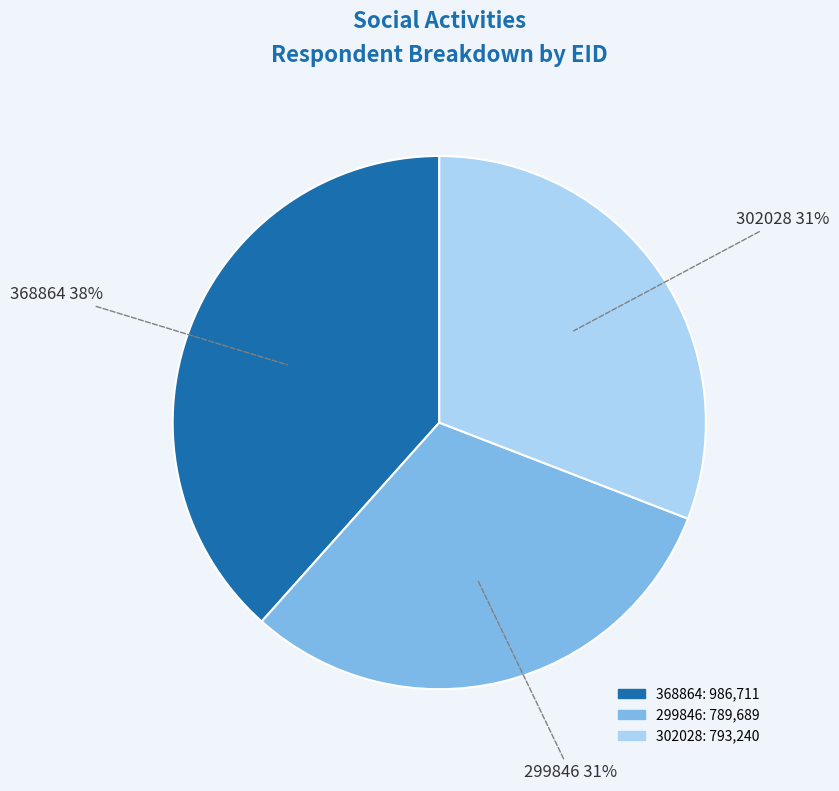

Between 302028 and 368864, which is larger?

368864